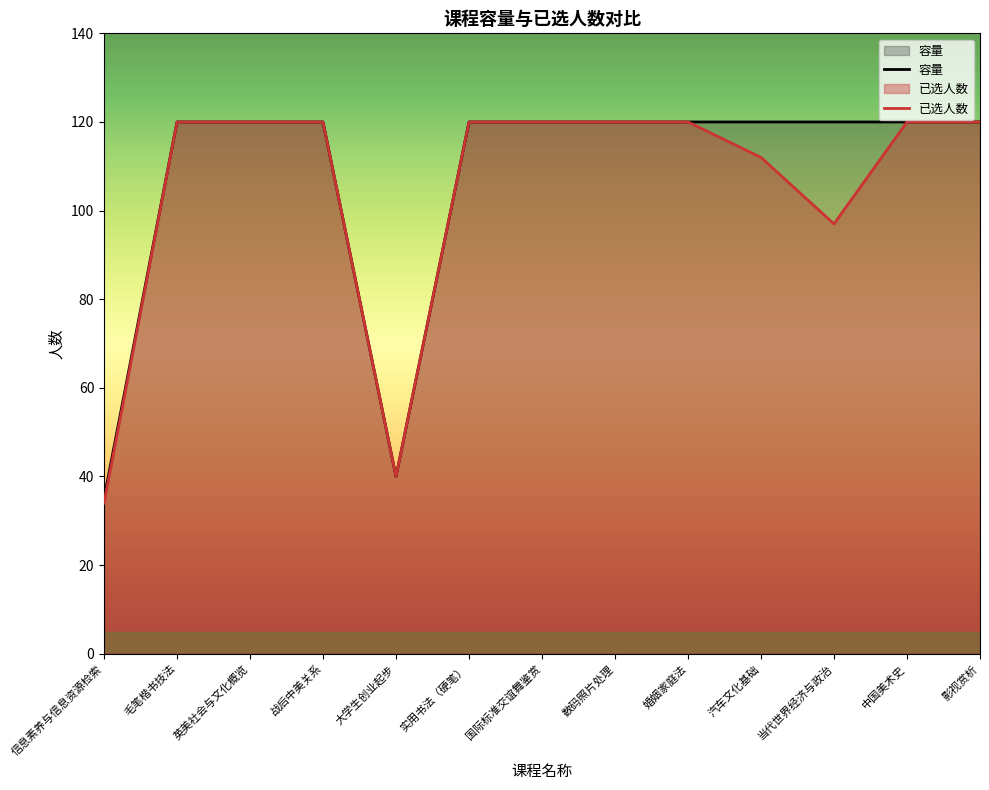

What position from the right is 中国美术史?

2